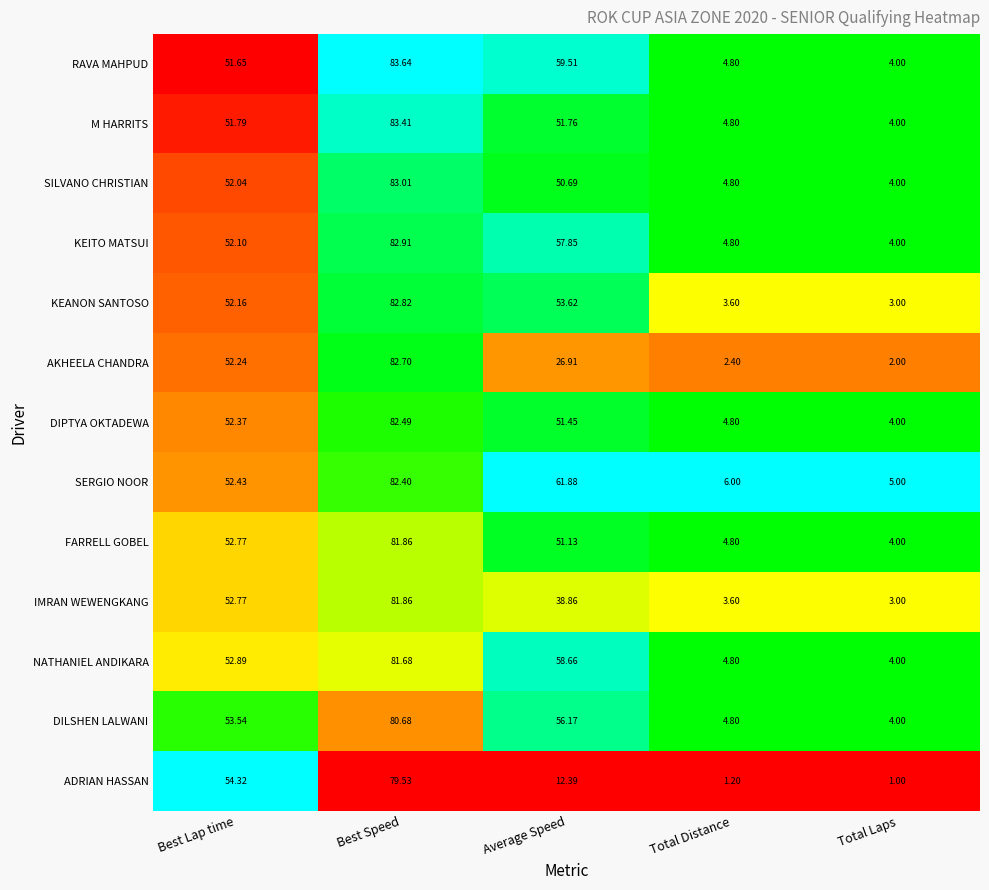

What is the total value across all series at Average Speed?

630.9